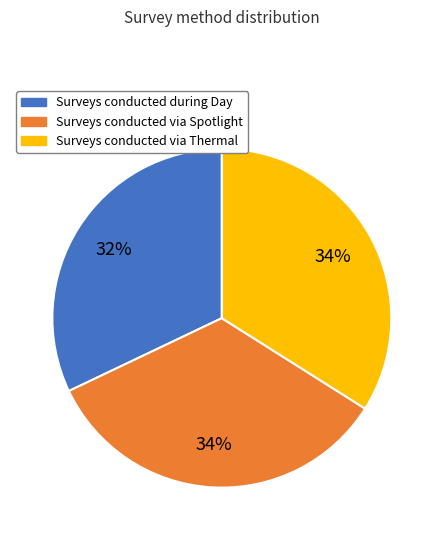

To the nearest percent, what is the average slice percentage?

33%